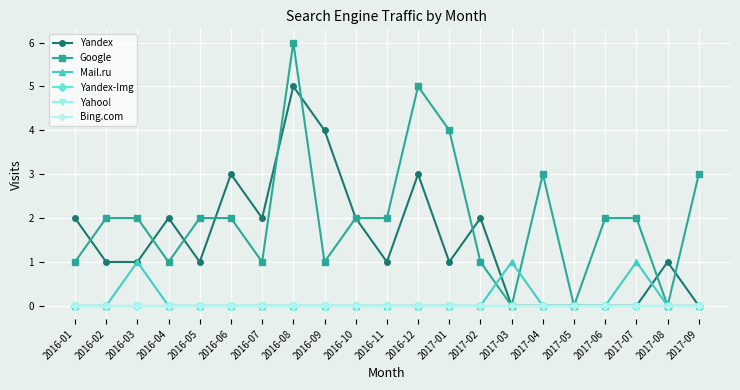

Which series has the largest total across all categories?

Google